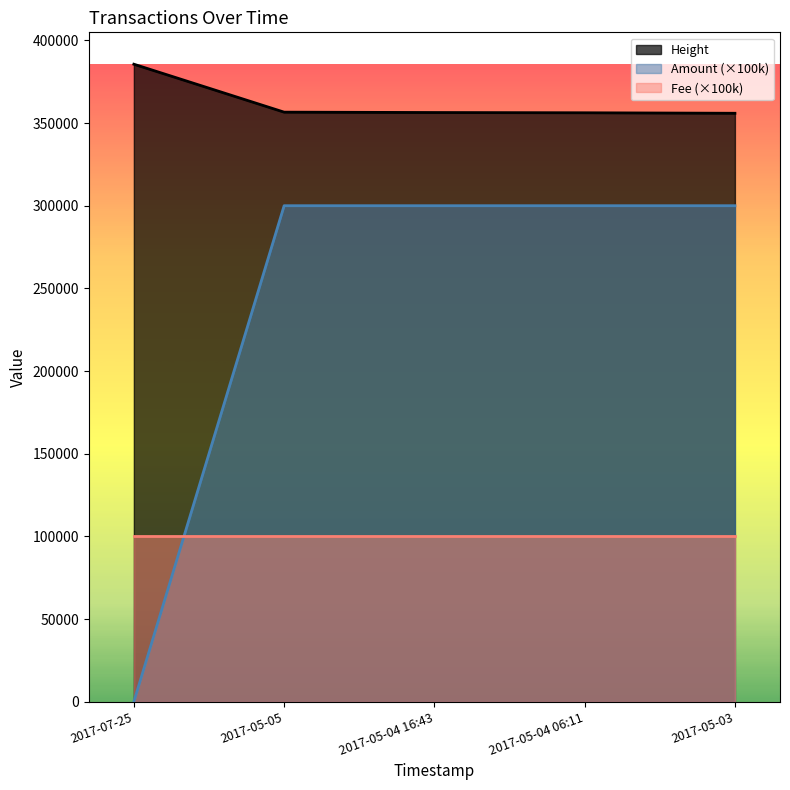

True or false: Height and Fee (×100k) intersect in this chart.

False